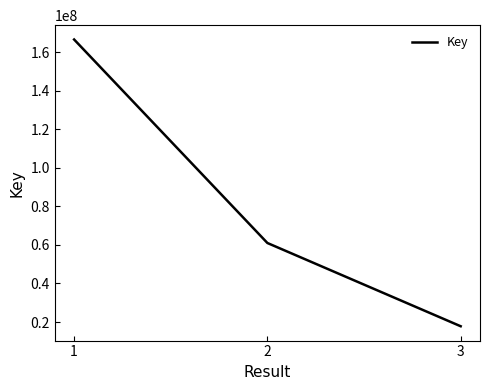

List the labels in order of value, largest first.

1, 2, 3